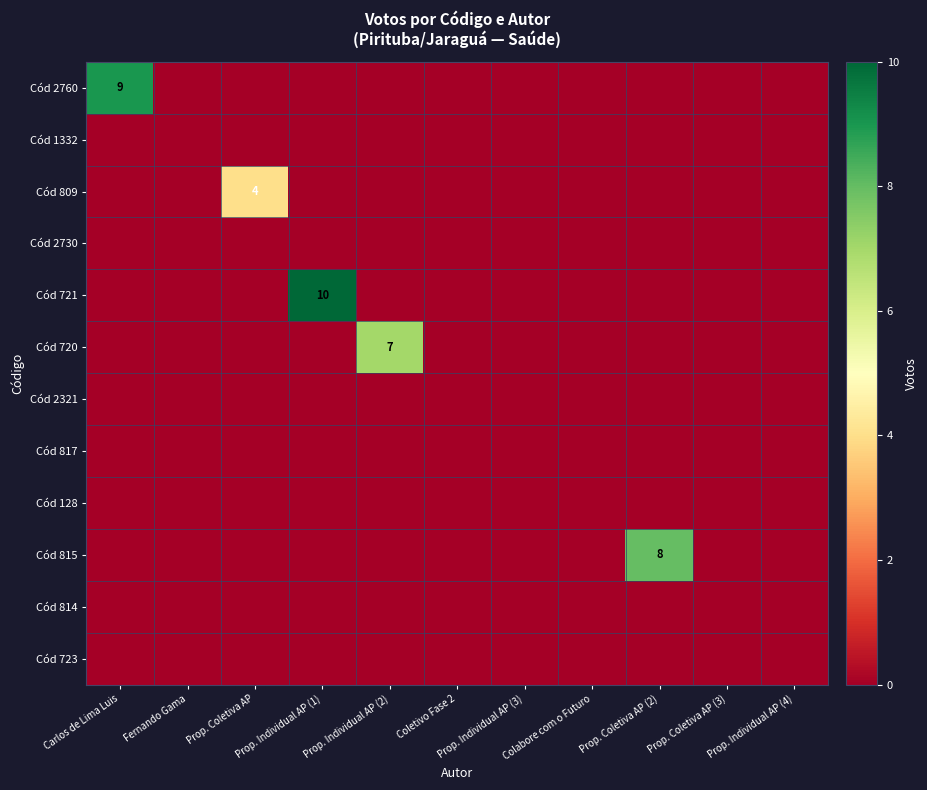

How many Cód 720 values are between 0 and 1?

10